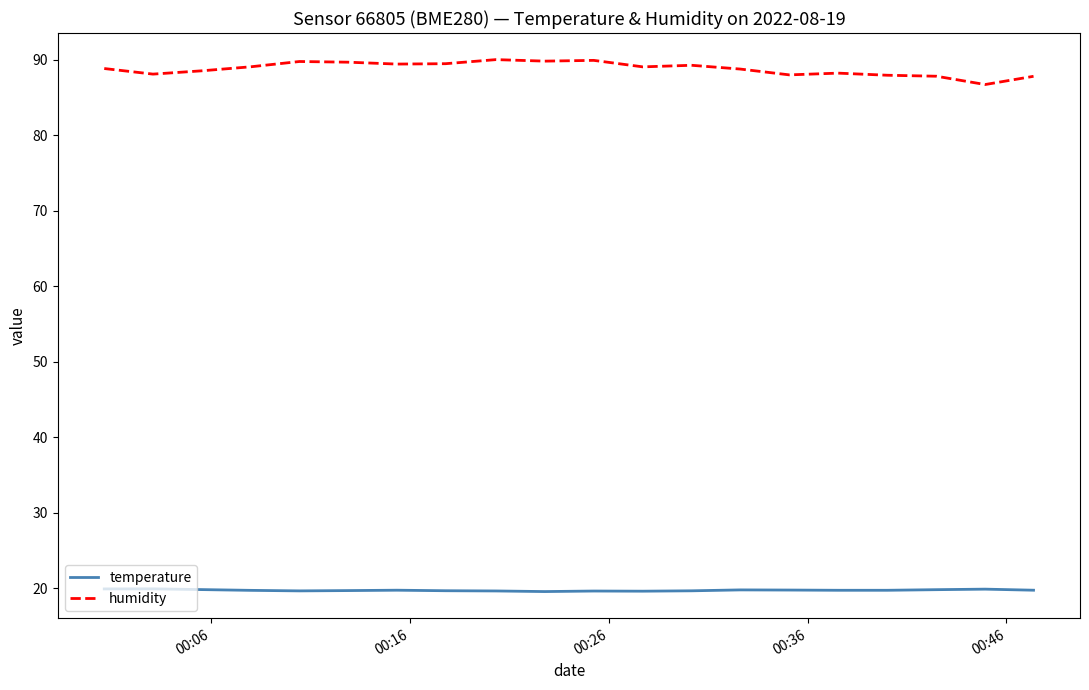

Which series has the largest total across all categories?

humidity